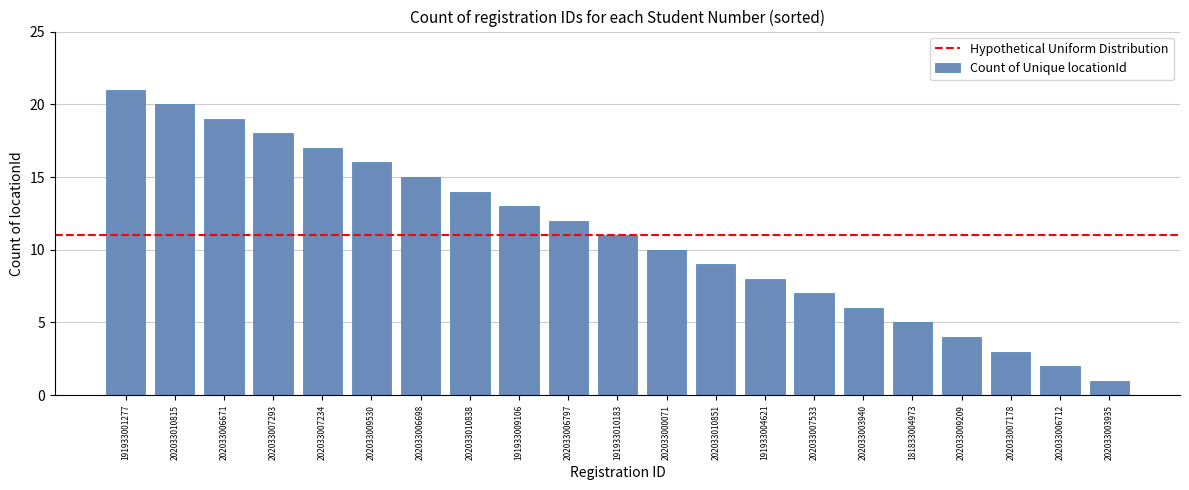

Reading left to right, list all the values displayed in this chart.

21	20	19	18	17	16	15	14	13	12	11	10	9	8	7	6	5	4	3	2	1